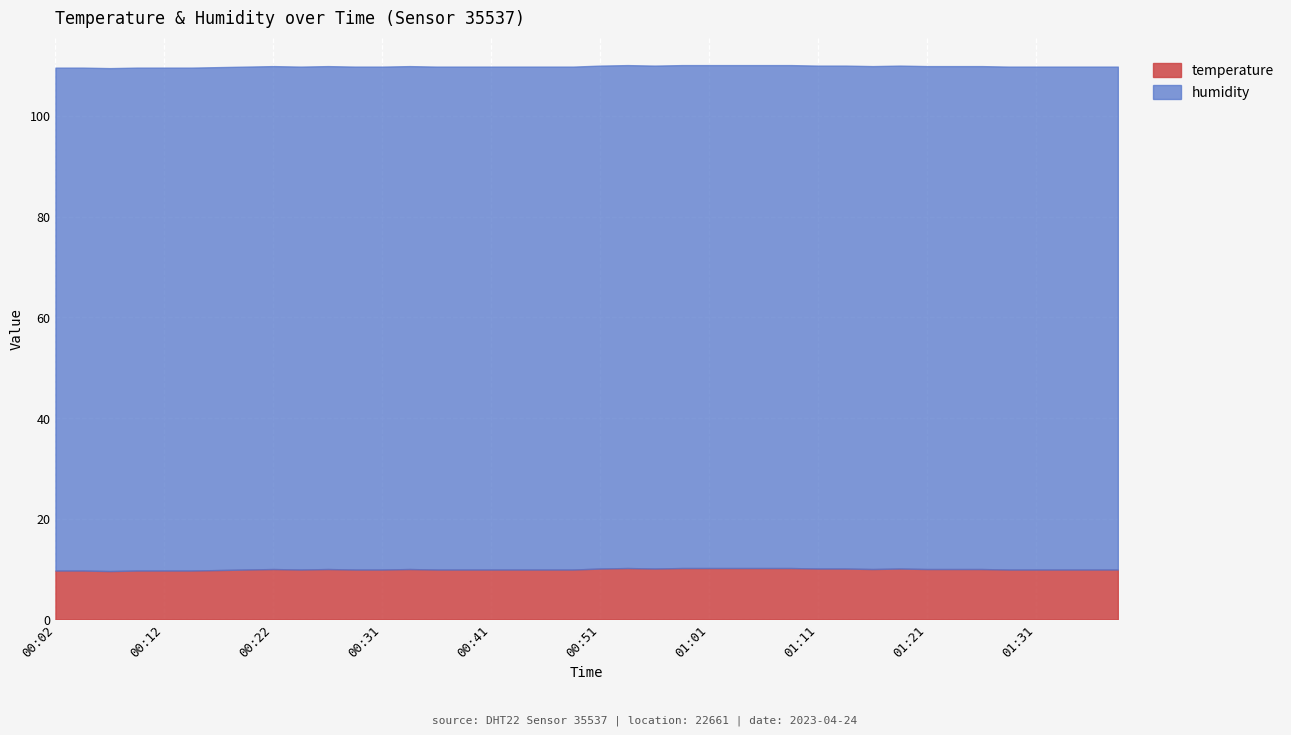

How many categories are shown in the chart?

40